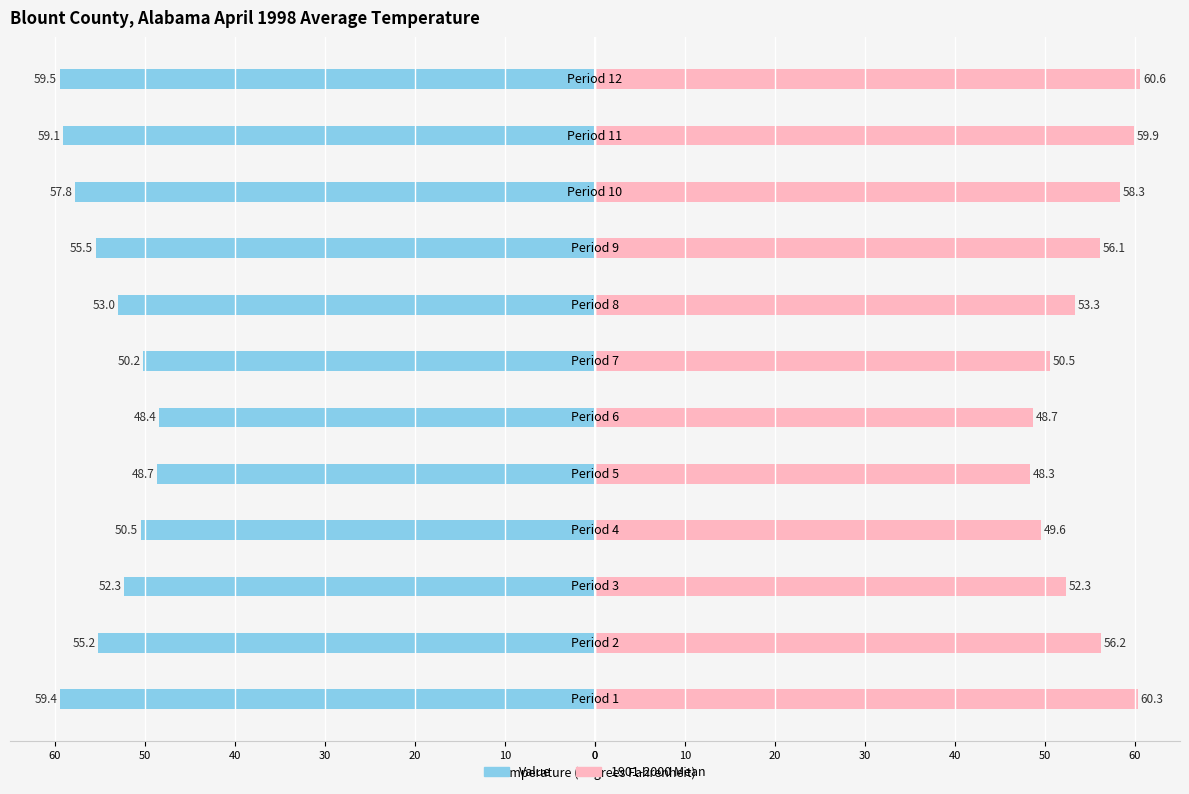

Which series has the largest total across all categories?

1901-2000 Mean